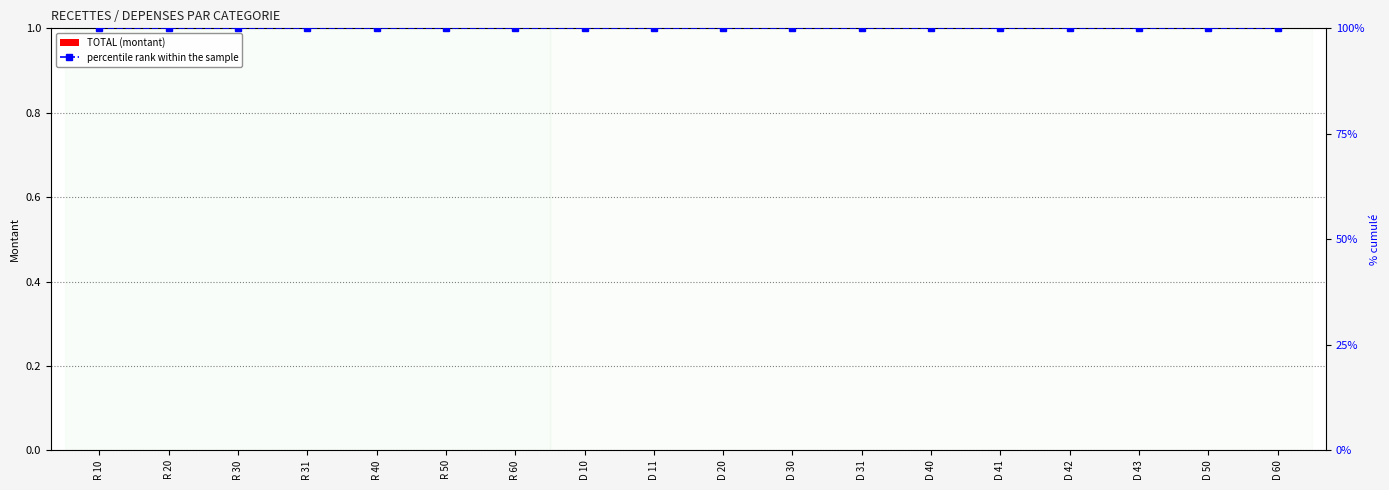

What is the sum of the percentile rank within the sample values at D 50 and R 20?

200